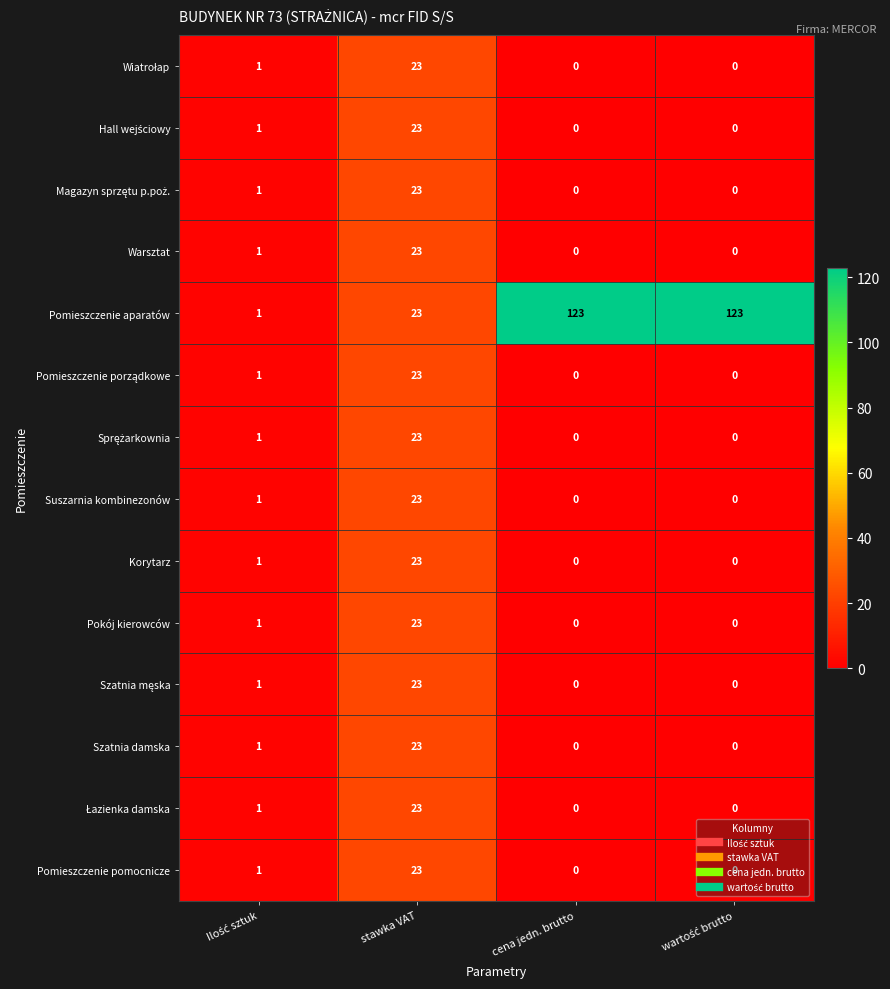

Which series has the widest spread of values?

Pomieszczenie aparatów